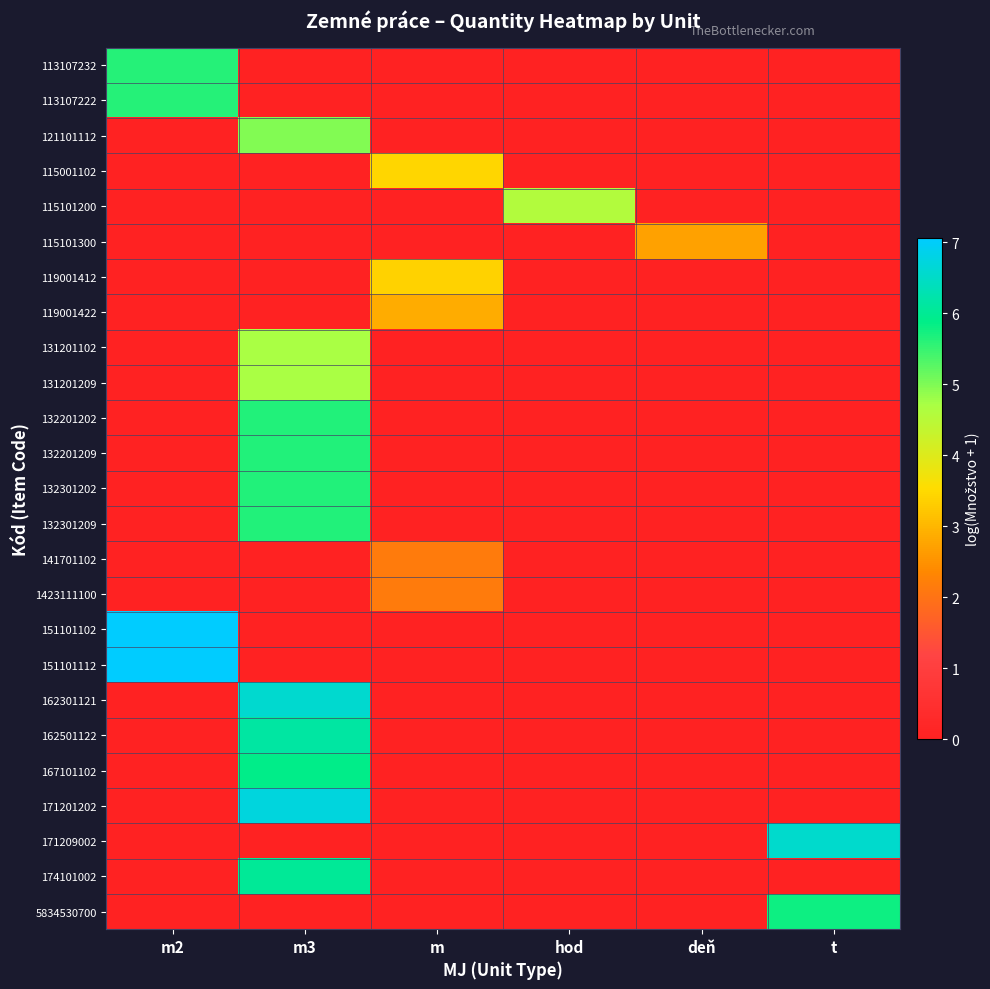

Reading left to right, list all the values displayed in this chart.

113107232: m2=5.6	m3=0.0	m=0.0	hod=0.0	deň=0.0	t=0.0
113107222: m2=5.6	m3=0.0	m=0.0	hod=0.0	deň=0.0	t=0.0
121101112: m2=0.0	m3=5.0	m=0.0	hod=0.0	deň=0.0	t=0.0
115001102: m2=0.0	m3=0.0	m=3.4	hod=0.0	deň=0.0	t=0.0
115101200: m2=0.0	m3=0.0	m=0.0	hod=4.6	deň=0.0	t=0.0
115101300: m2=0.0	m3=0.0	m=0.0	hod=0.0	deň=2.7	t=0.0
119001412: m2=0.0	m3=0.0	m=3.4	hod=0.0	deň=0.0	t=0.0
119001422: m2=0.0	m3=0.0	m=2.9	hod=0.0	deň=0.0	t=0.0
131201102: m2=0.0	m3=4.7	m=0.0	hod=0.0	deň=0.0	t=0.0
131201209: m2=0.0	m3=4.7	m=0.0	hod=0.0	deň=0.0	t=0.0
132201202: m2=0.0	m3=5.7	m=0.0	hod=0.0	deň=0.0	t=0.0
132201209: m2=0.0	m3=5.7	m=0.0	hod=0.0	deň=0.0	t=0.0
132301202: m2=0.0	m3=5.7	m=0.0	hod=0.0	deň=0.0	t=0.0
132301209: m2=0.0	m3=5.7	m=0.0	hod=0.0	deň=0.0	t=0.0
141701102: m2=0.0	m3=0.0	m=2.2	hod=0.0	deň=0.0	t=0.0
1423111100: m2=0.0	m3=0.0	m=2.2	hod=0.0	deň=0.0	t=0.0
151101102: m2=7.1	m3=0.0	m=0.0	hod=0.0	deň=0.0	t=0.0
151101112: m2=7.1	m3=0.0	m=0.0	hod=0.0	deň=0.0	t=0.0
162301121: m2=0.0	m3=6.6	m=0.0	hod=0.0	deň=0.0	t=0.0
162501122: m2=0.0	m3=6.1	m=0.0	hod=0.0	deň=0.0	t=0.0
167101102: m2=0.0	m3=5.9	m=0.0	hod=0.0	deň=0.0	t=0.0
171201202: m2=0.0	m3=6.7	m=0.0	hod=0.0	deň=0.0	t=0.0
171209002: m2=0.0	m3=0.0	m=0.0	hod=0.0	deň=0.0	t=6.6
174101002: m2=0.0	m3=6.0	m=0.0	hod=0.0	deň=0.0	t=0.0
5834530700: m2=0.0	m3=0.0	m=0.0	hod=0.0	deň=0.0	t=5.8